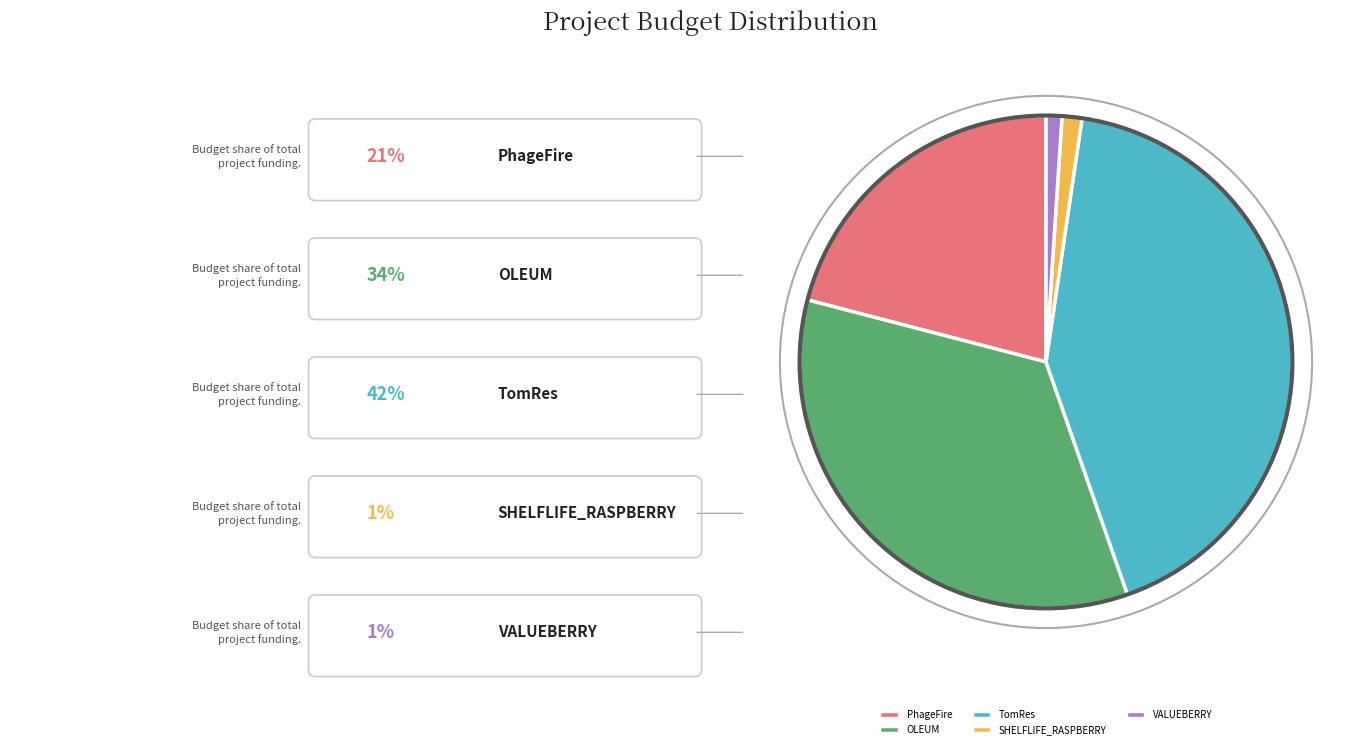

Does PhageFire represent more than half of the total?

No